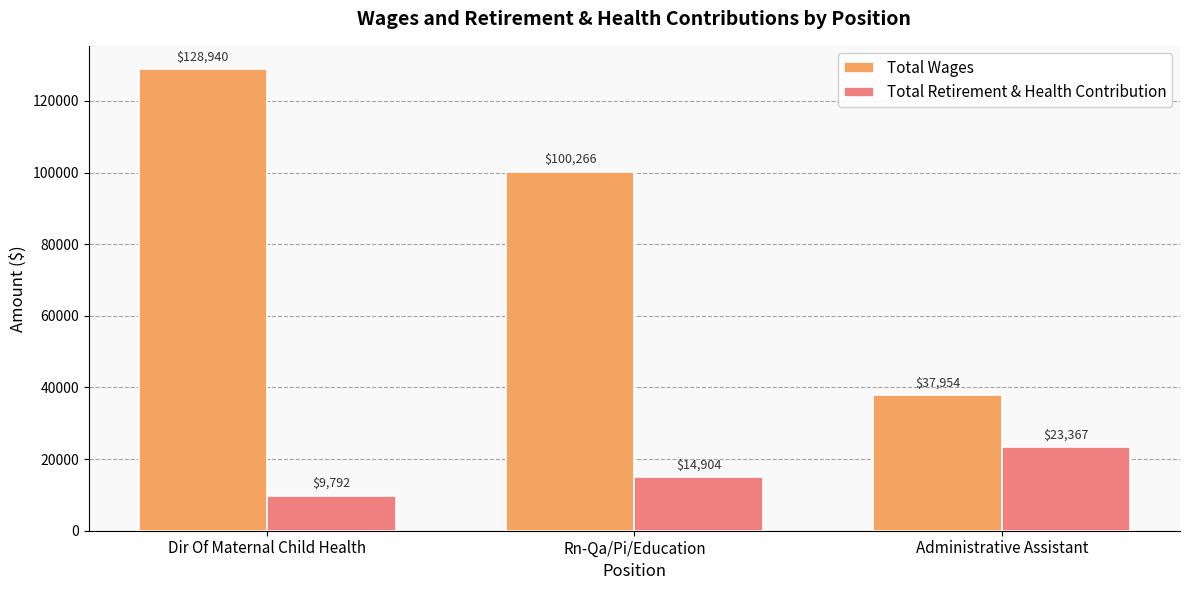

How many values in the Total Wages series are below 100266?

1